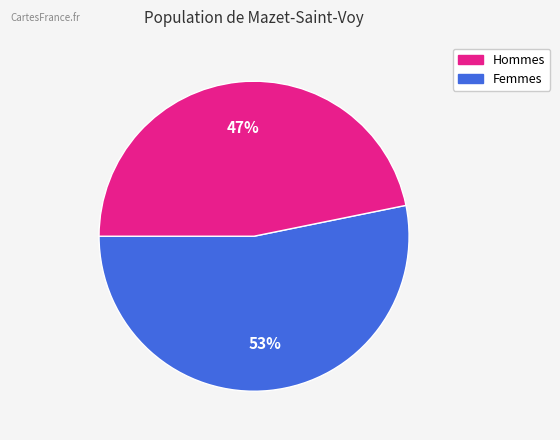

Between Hommes and Femmes, which is larger?

Hommes